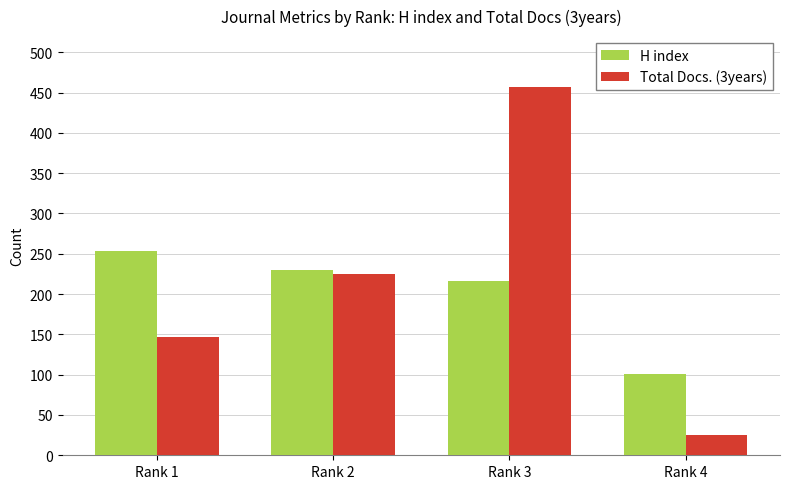

Reading right to left, what are all the values shown in this chart?

H index: Rank 4=101	Rank 3=216	Rank 2=230	Rank 1=253
Total Docs. (3years): Rank 4=25	Rank 3=457	Rank 2=225	Rank 1=147